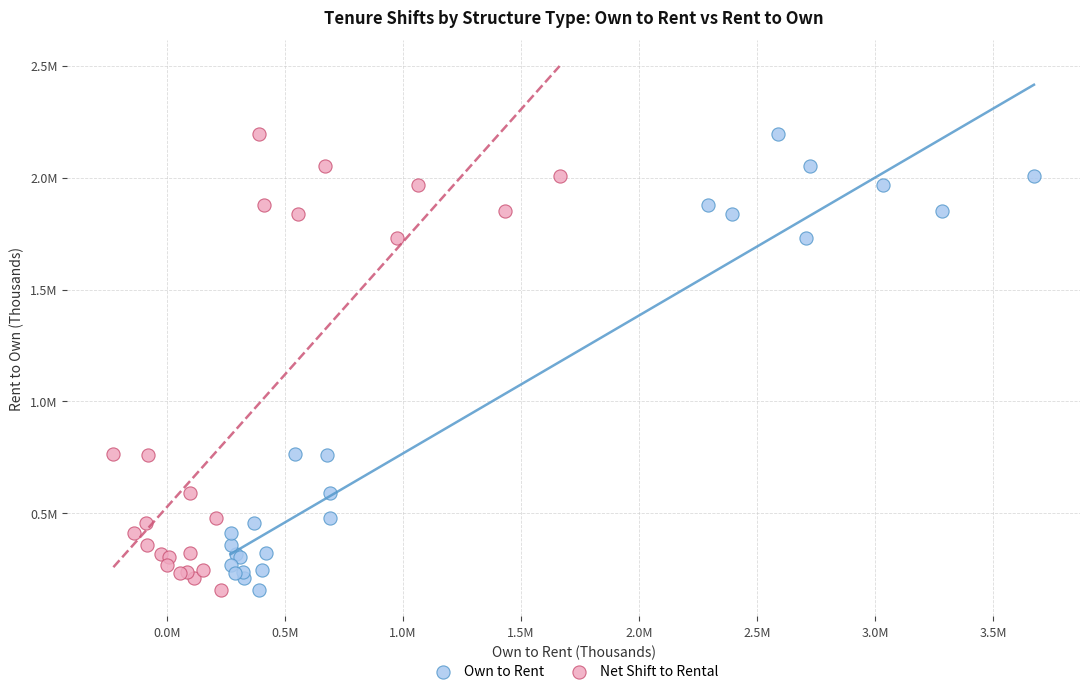

What are all the series names shown in the legend?

Own to Rent, Net Shift to Rental